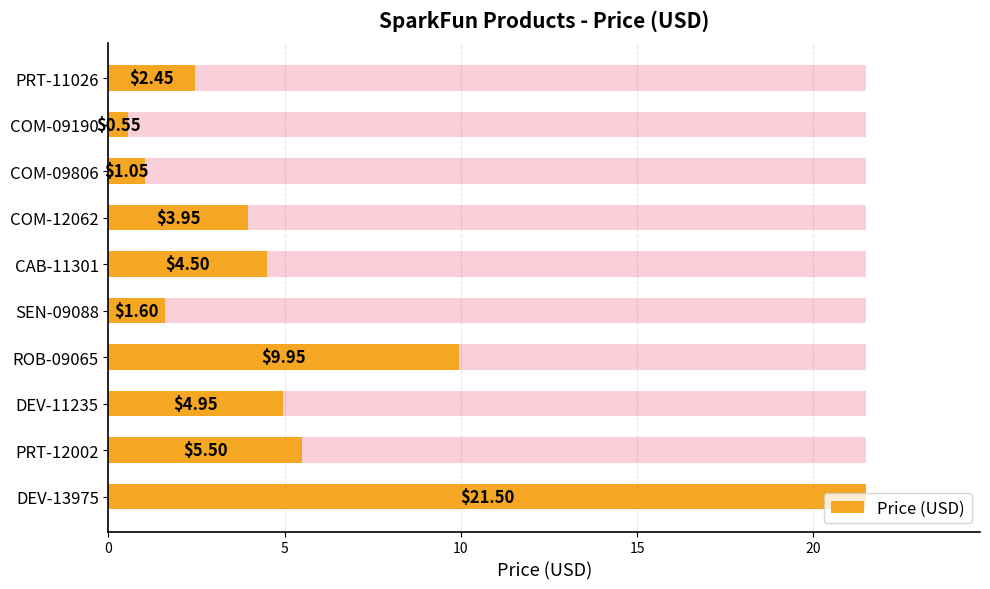

How many bars are there in total?

10